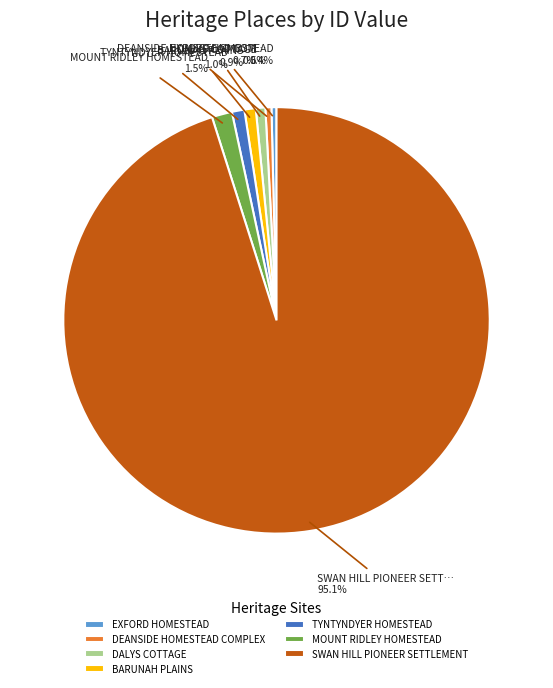

Which category has the biggest portion of the pie?

SWAN HILL PIONEER SETTLEMENT